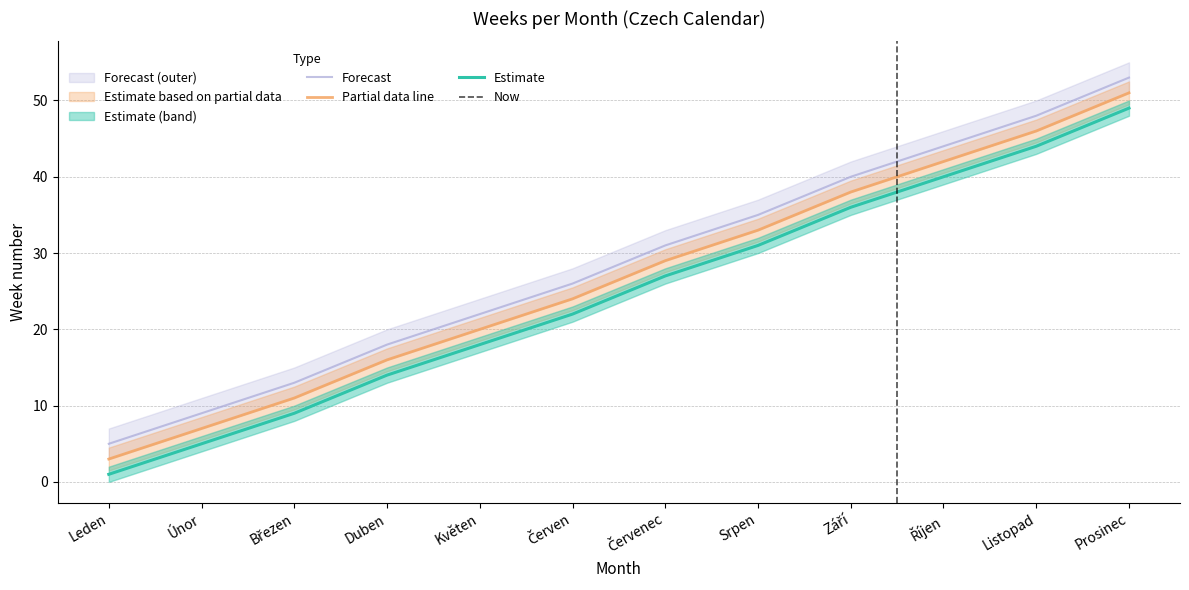

True or false: Týden_3 and Týden_2 cross at least once.

False